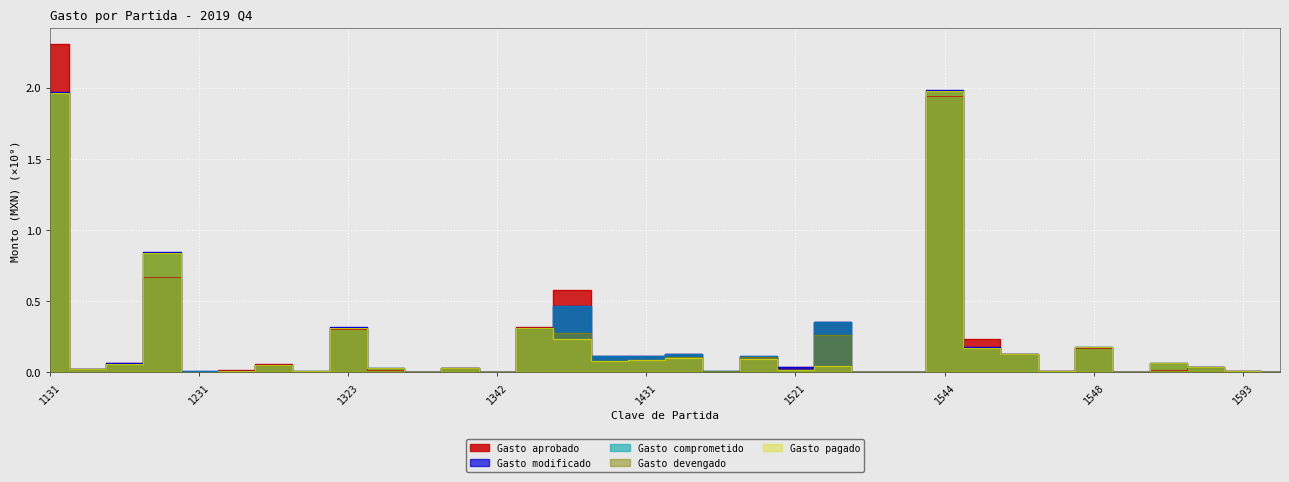

What is the difference between the maximum and minimum values in the Gasto devengado series?

2.0